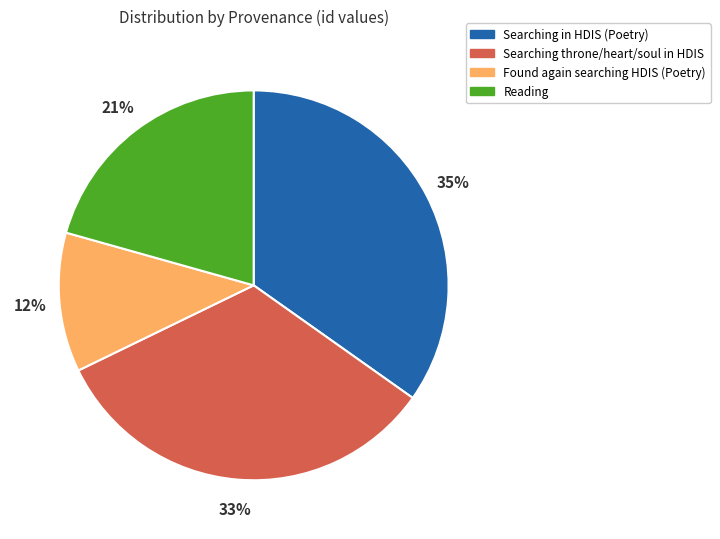

Is there a majority slice in this chart?

No